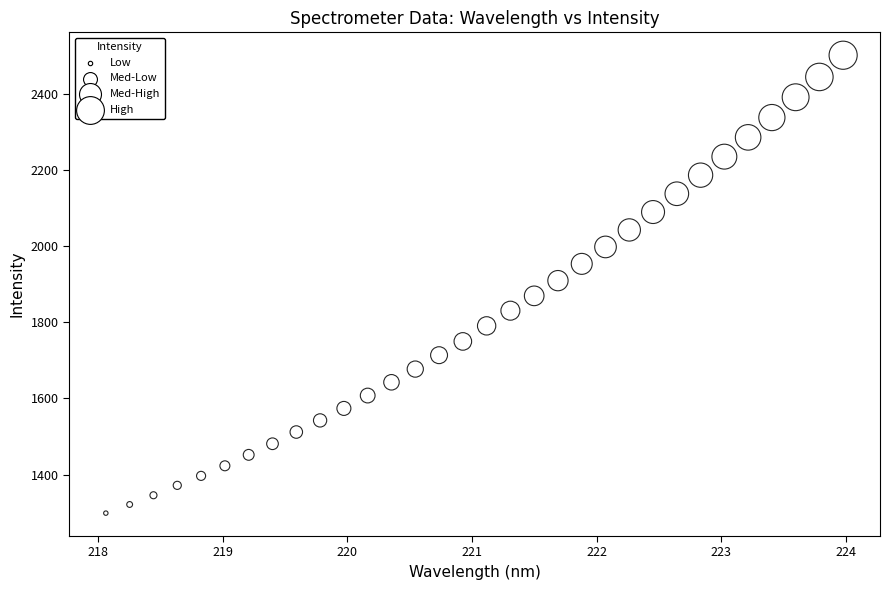

What is the range of Y values (max minus min)?

1202.8